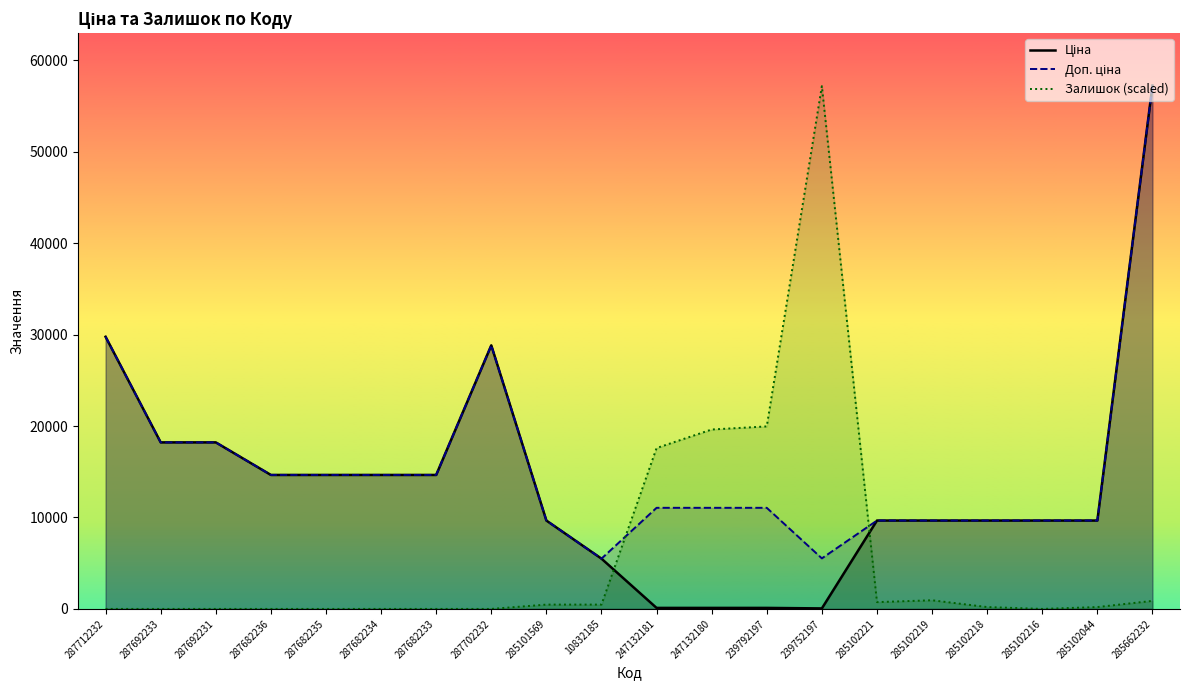

Which has a higher value, 285102221 or 287712232?

287712232